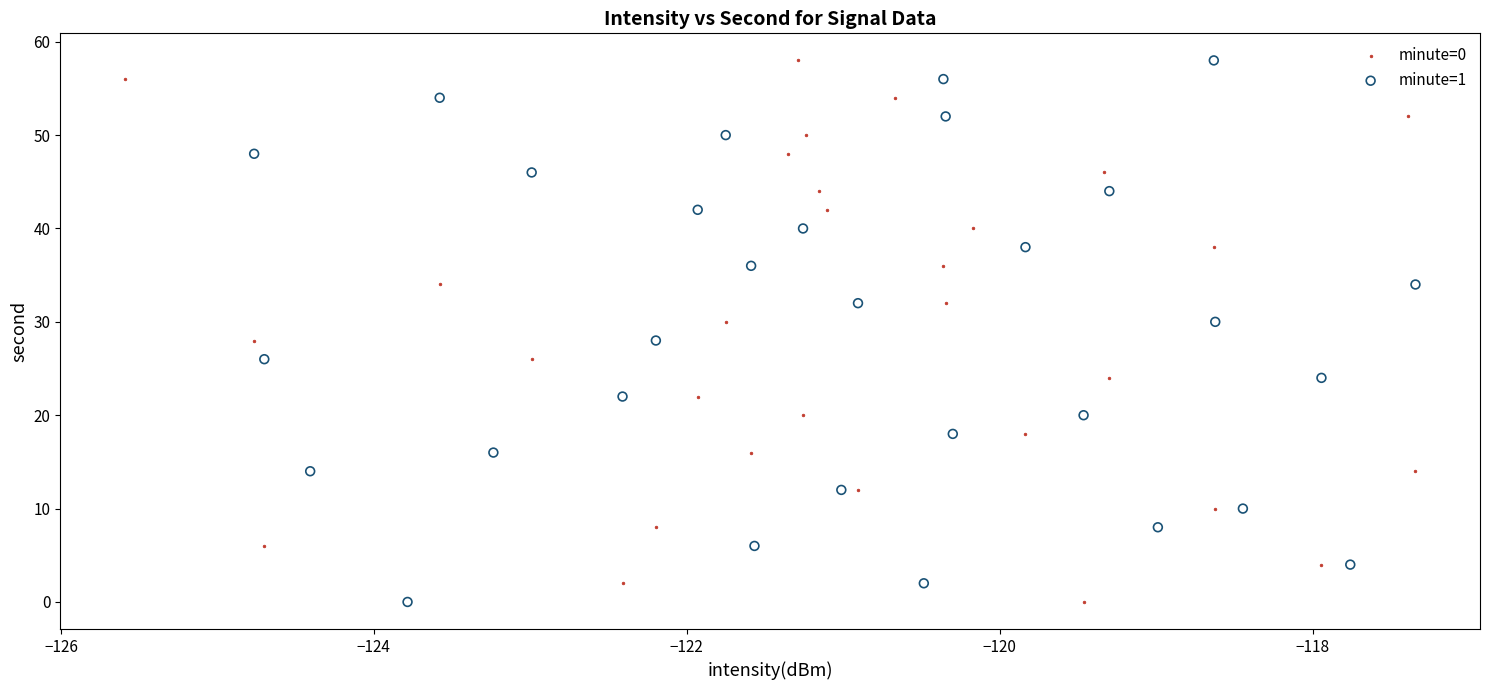

What are all the series names shown in the legend?

minute=0, minute=1